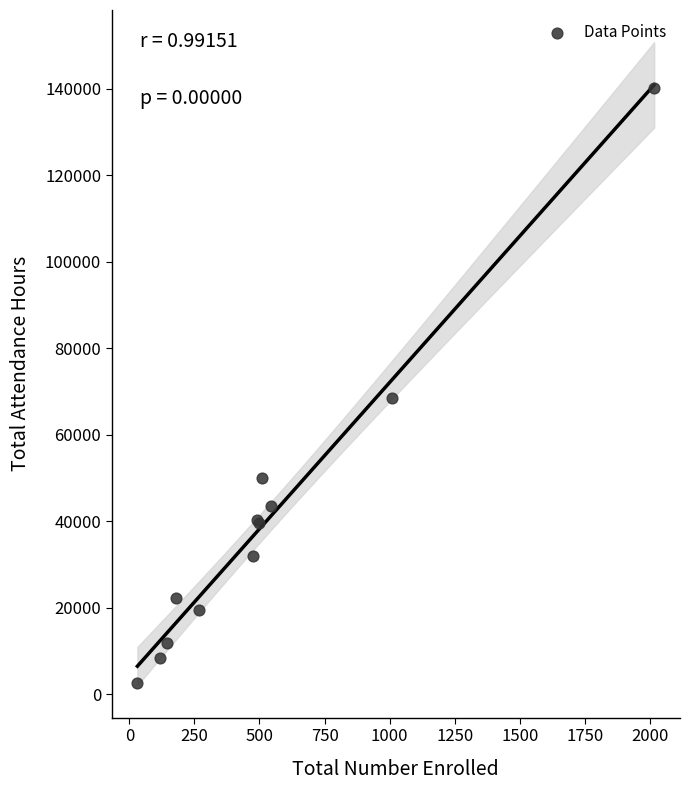

What Y value in the scatter plot is closest to 71391?

68393